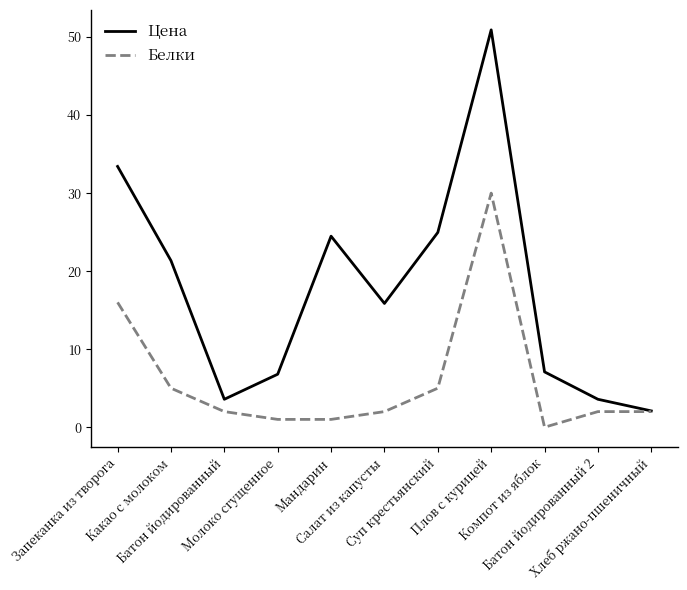

Does the chart display data point markers on the line(s)?

No